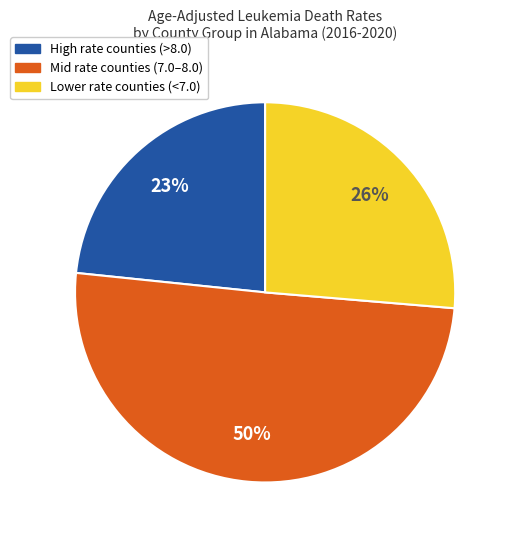

To the nearest percent, what is the average slice percentage?

33%